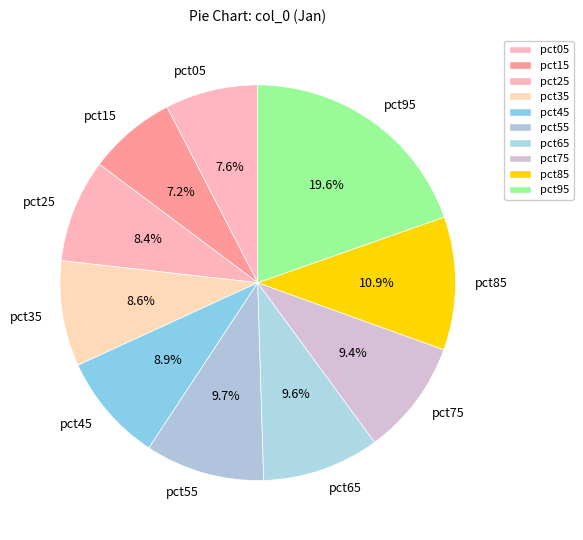

What portion of the pie excludes pct45?

91.1%